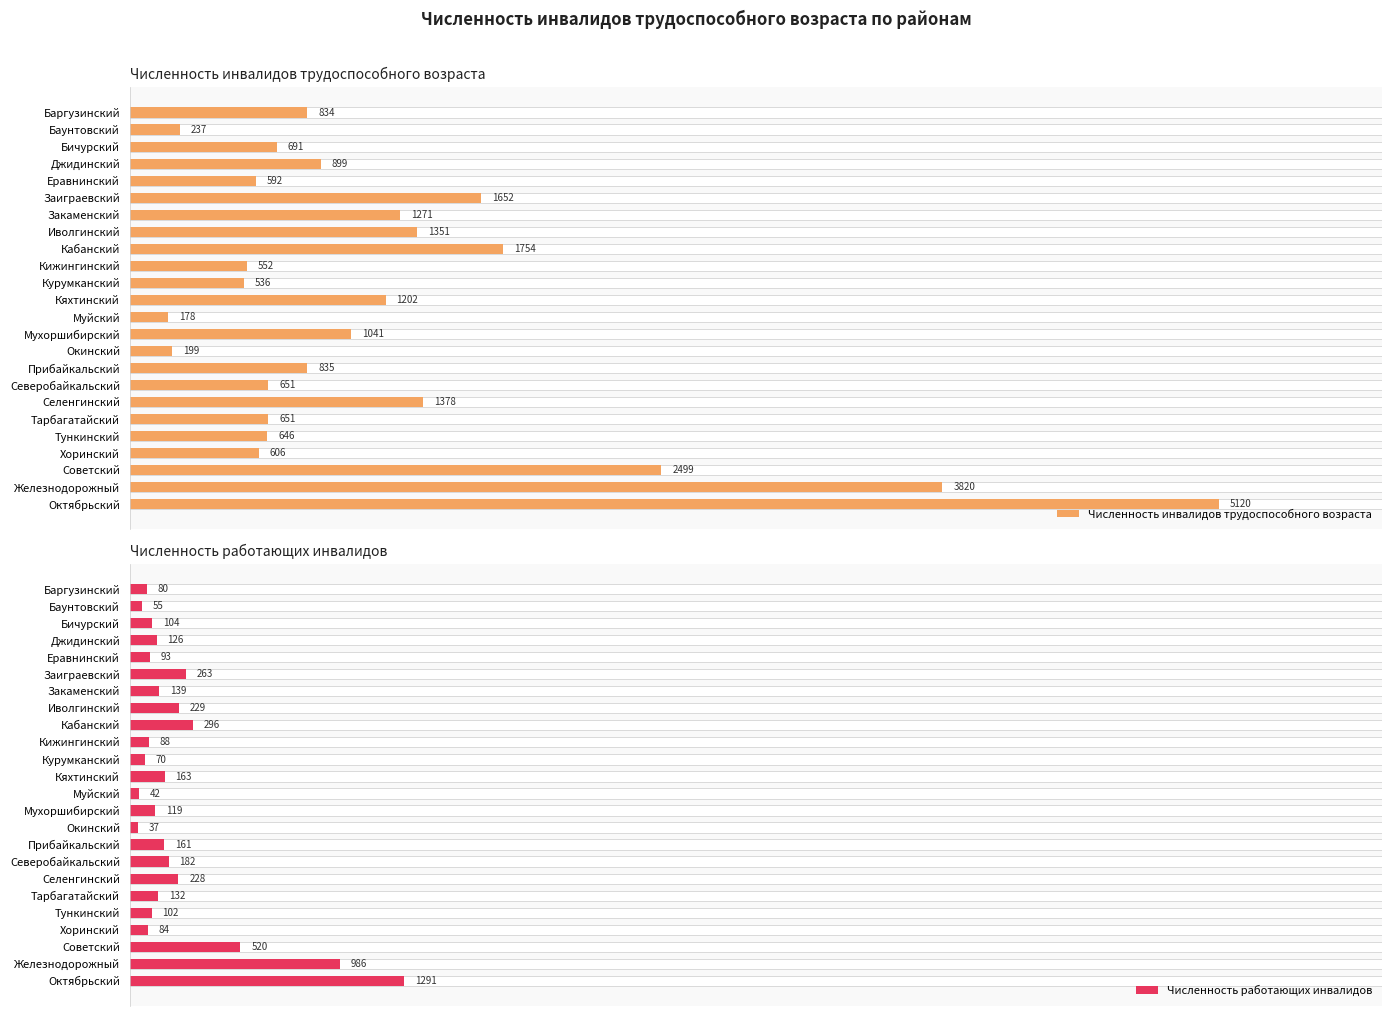

Where is Численность инвалидов трудоспособного возраста nearest to the value 2649?

Советский